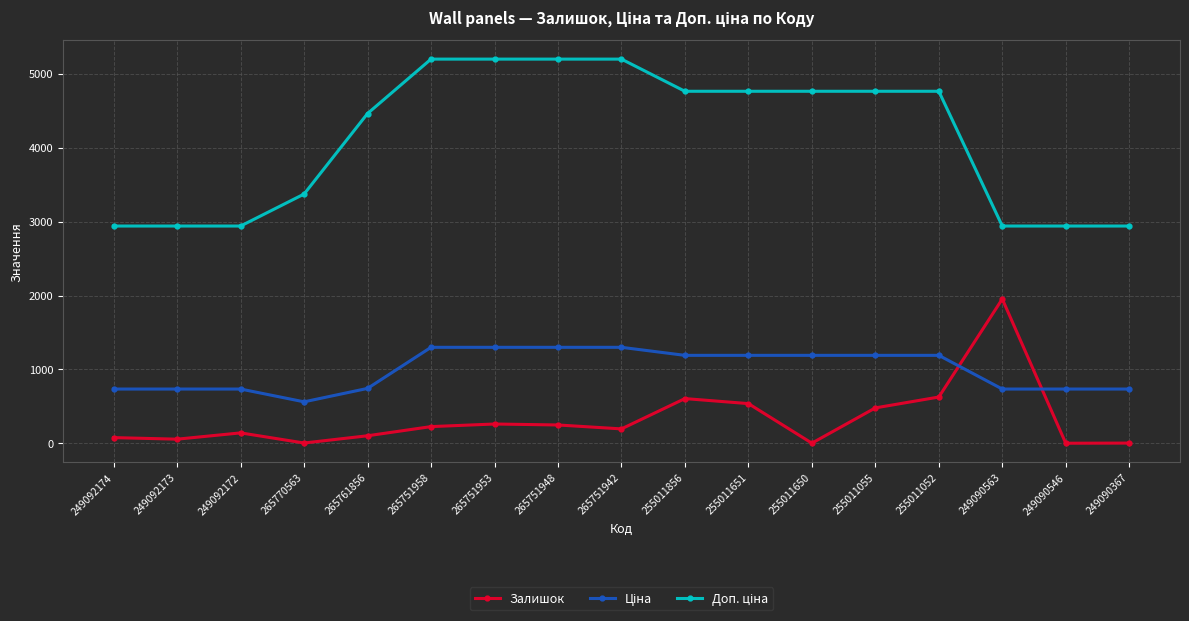

What is the total value across all series at 249092172?

3817.1